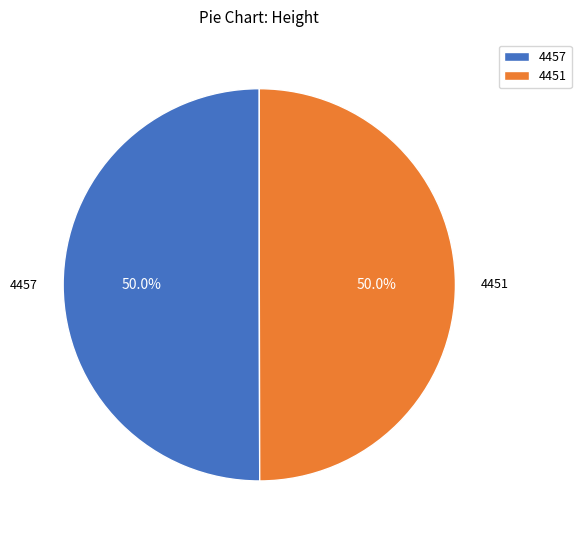

To the nearest percent, what is the combined percentage of 4451 and 4457?

100%